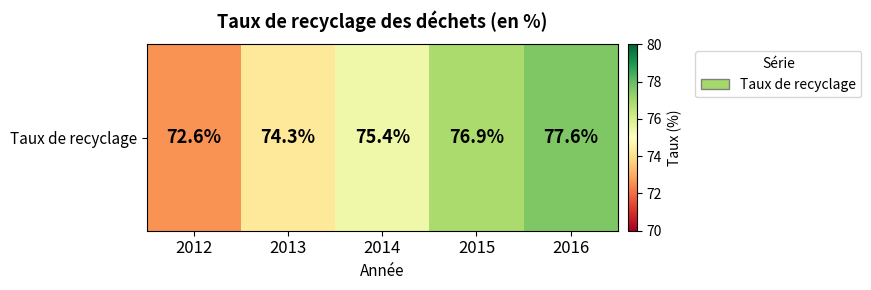

Reading right to left, extract all data points from this chart.

77.6	76.9	75.4	74.3	72.6